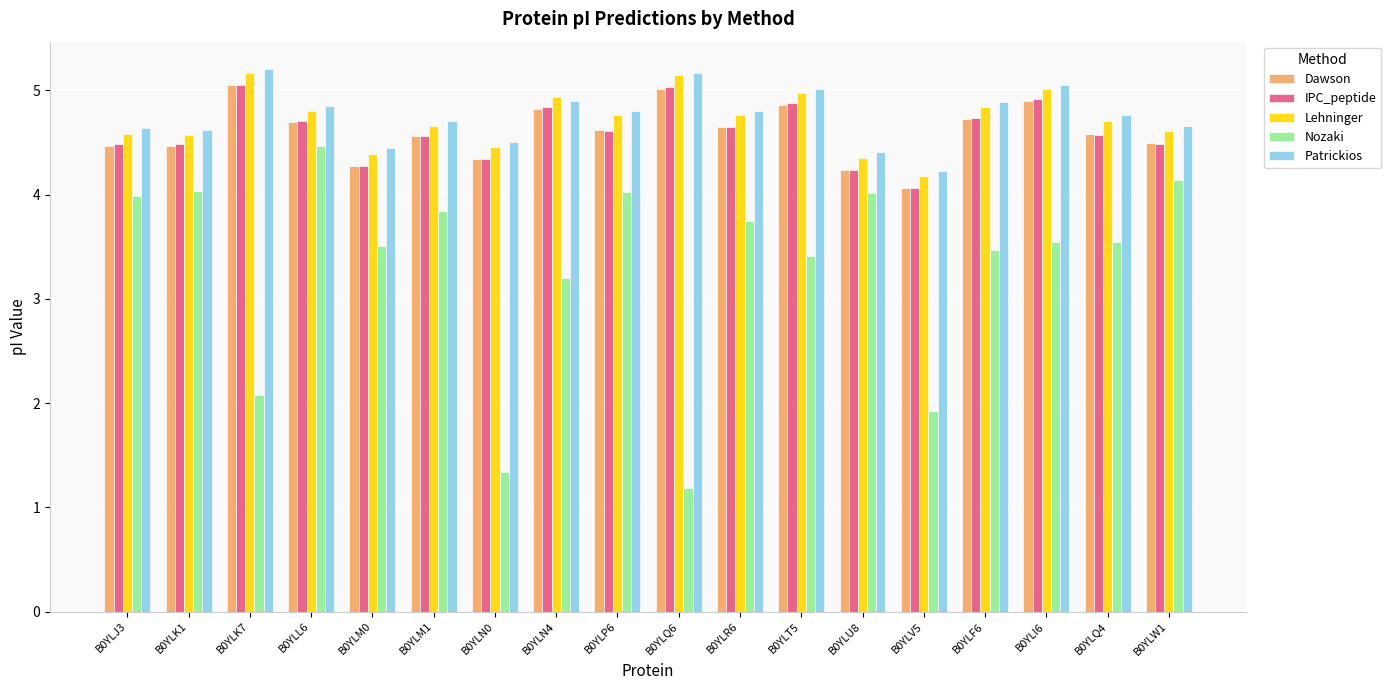

What is the sum of the Nozaki values at B0YLP6 and B0YLQ6?

5.2